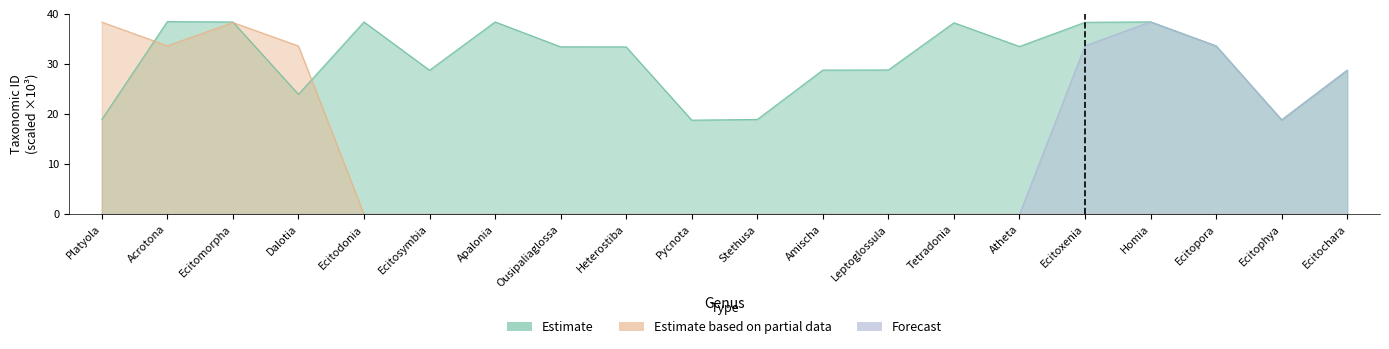

How many interior local valleys does the Forecast series have?

1